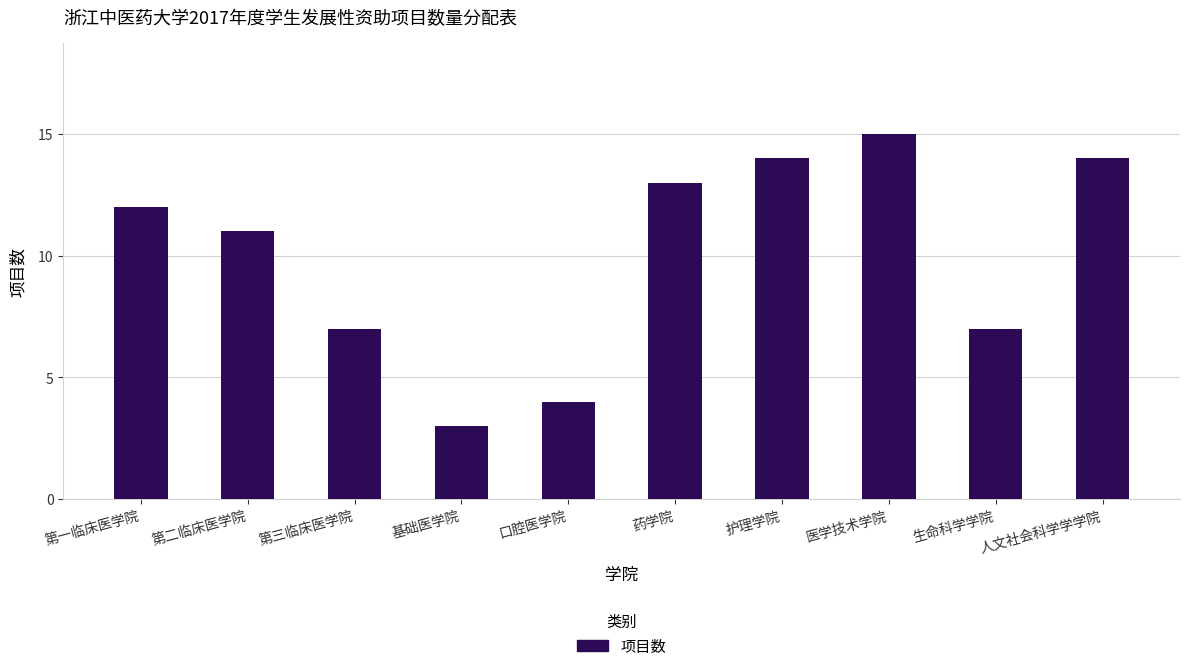

What is the change in value from 第二临床医学院 to 药学院?

+2